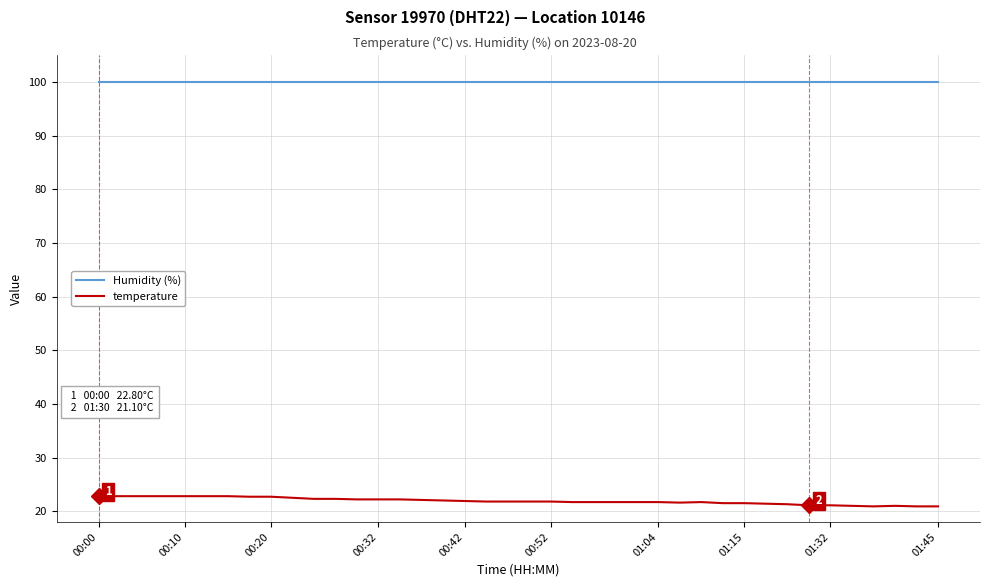

Which series has the largest total across all categories?

Humidity (%)